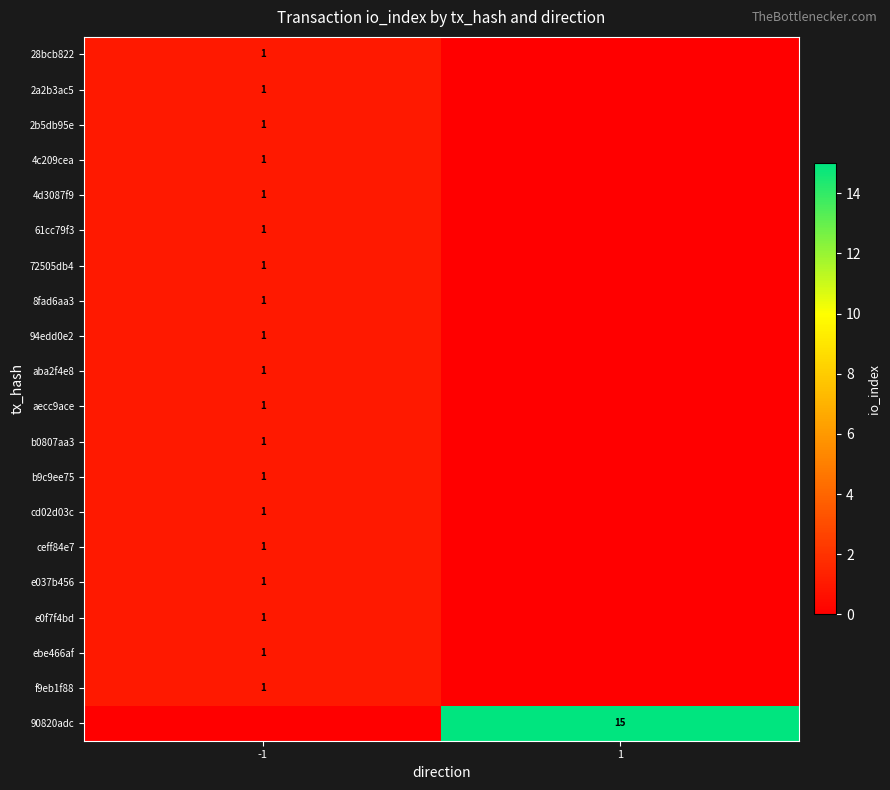

Count the number of categories in the chart.

2